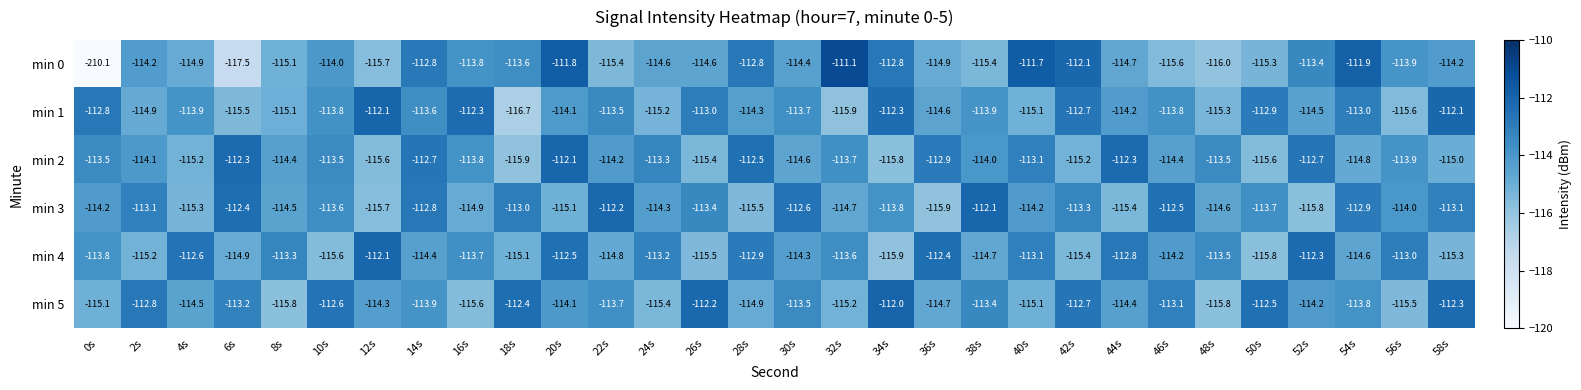

At which label does min 1 reach its minimum?

18s